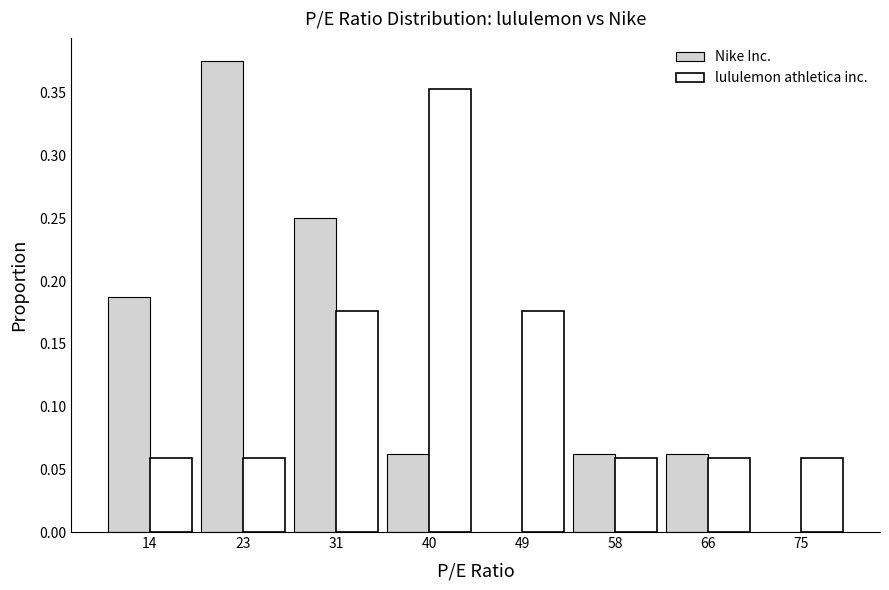

Which series changed the most between 23 and 58?

Nike Inc.